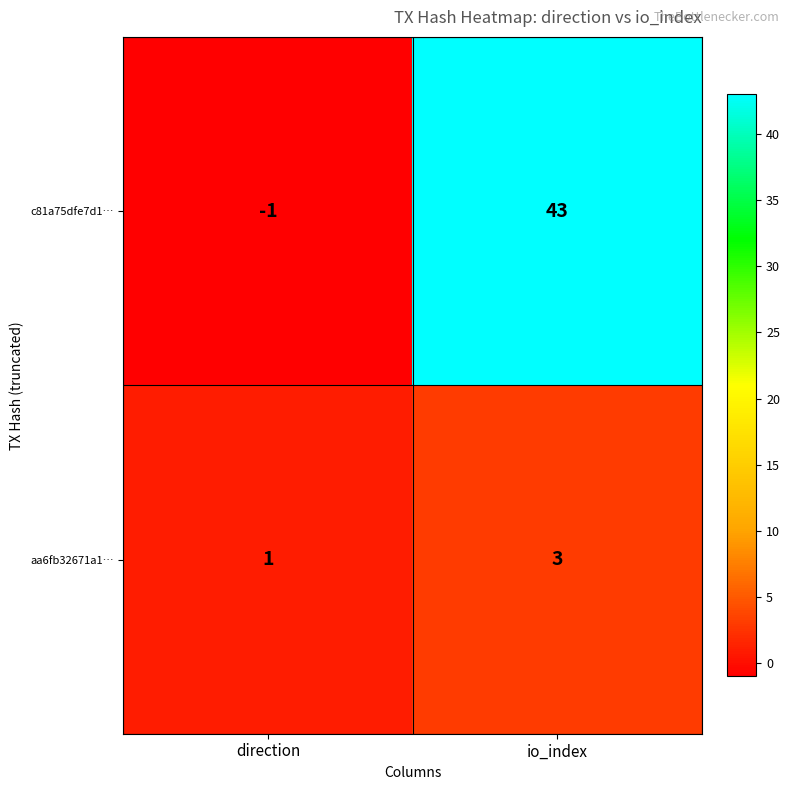

At which category is the sum across all series the highest?

io_index